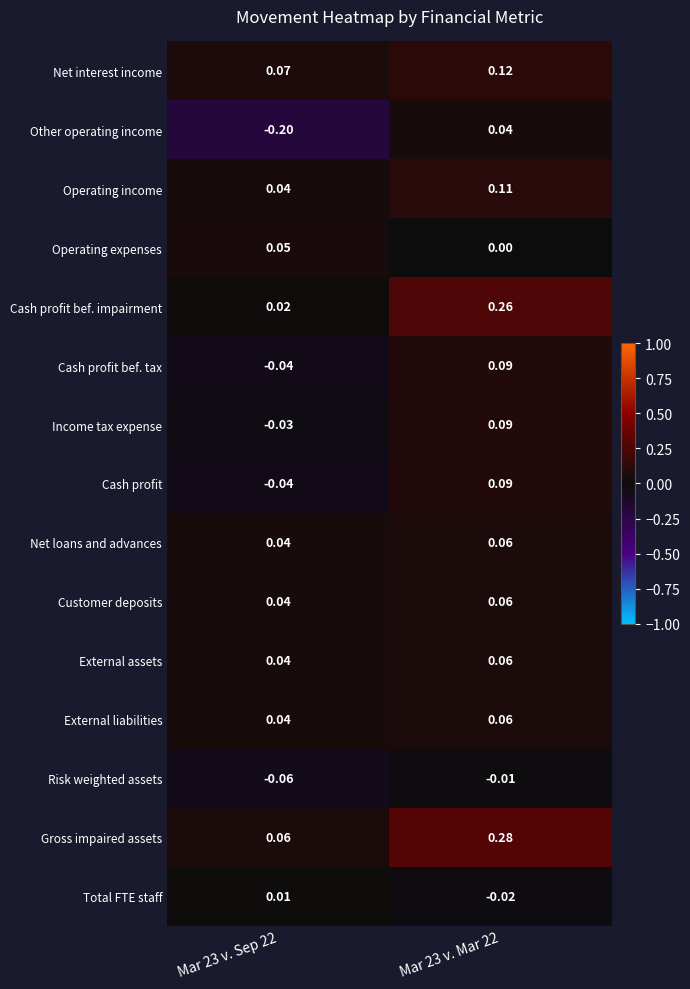

Is the value of Operating expenses at Mar 23 v. Sep 22 greater than the value of External assets at Mar 23 v. Mar 22?

No